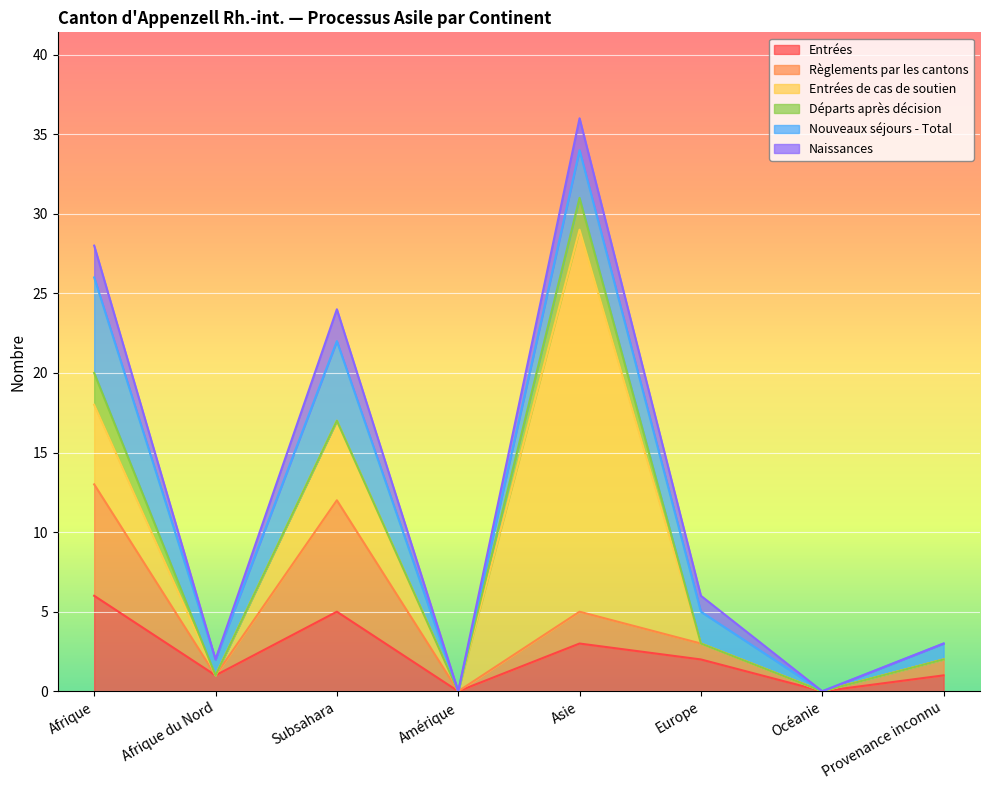

What is the difference between the second highest and minimum values in the Naissances series?

2